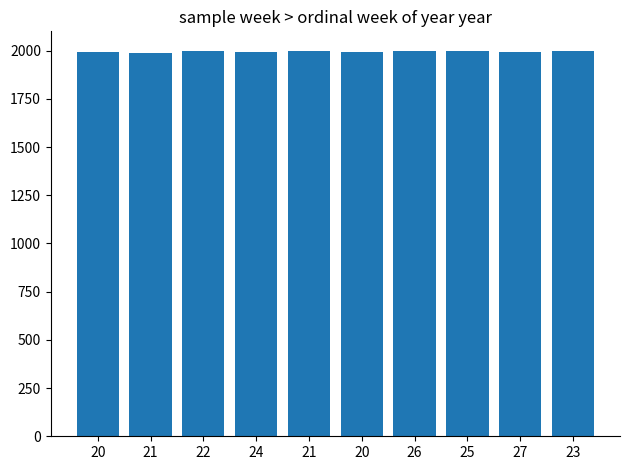

At which category does the chart reach its peak across all series?

21